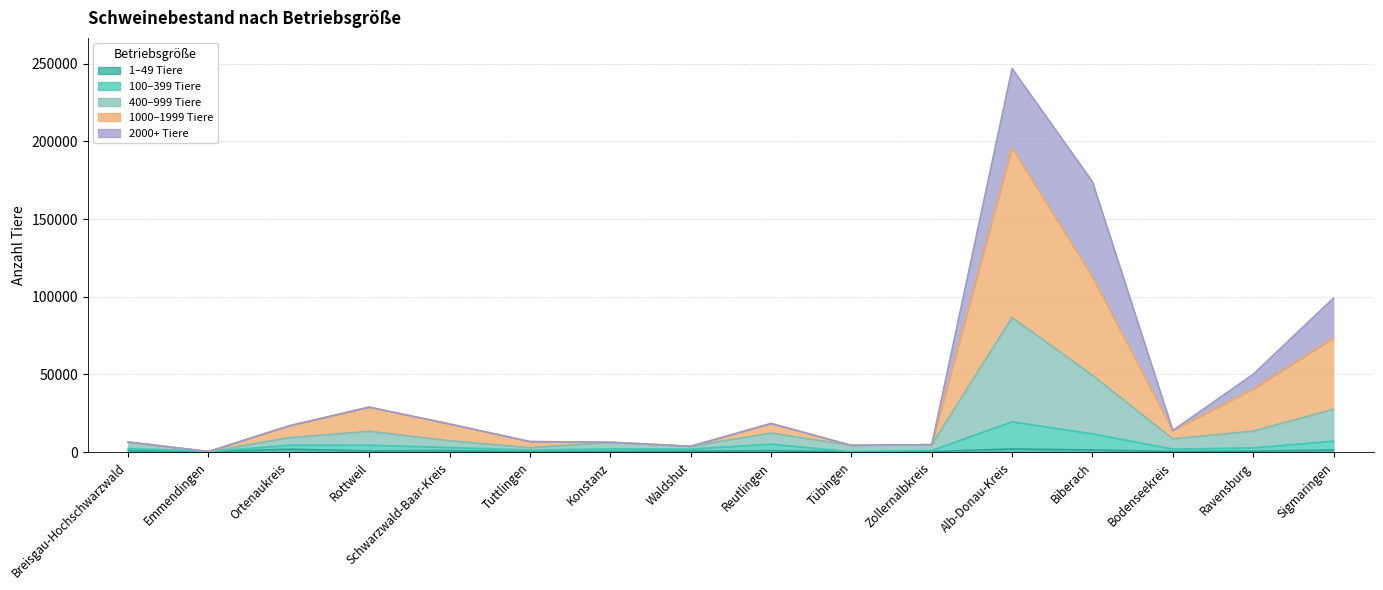

At which category is the sum across all series the highest?

Alb-Donau-Kreis